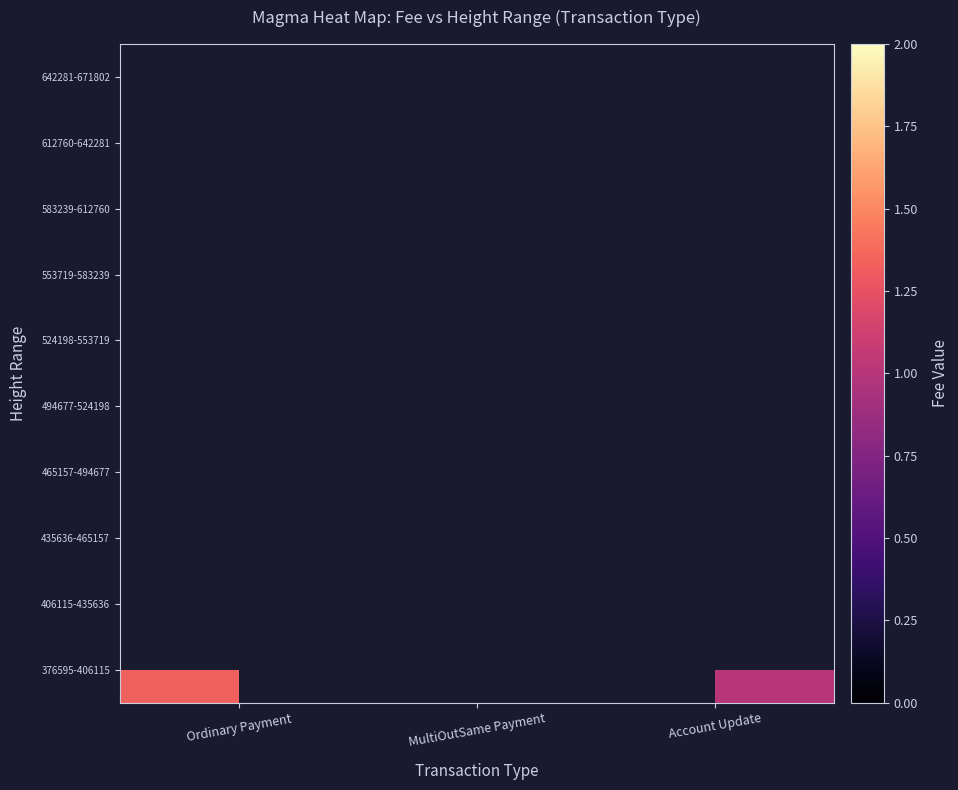

At Account Update, list the series in order from smallest to largest.

376595-406115, 406115-435636, 435636-465157, 465157-494677, 494677-524198, 524198-553719, 553719-583239, 583239-612760, 612760-642281, 642281-671802